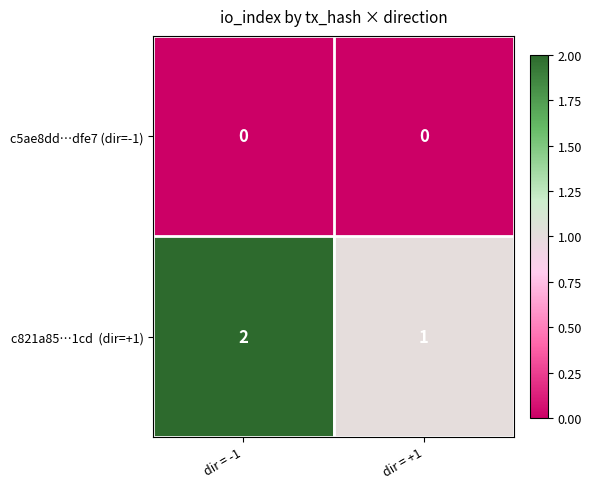

The c5ae8dd…dfe7 (dir=-1) series shows 0 at dir = -1. True or false?

True